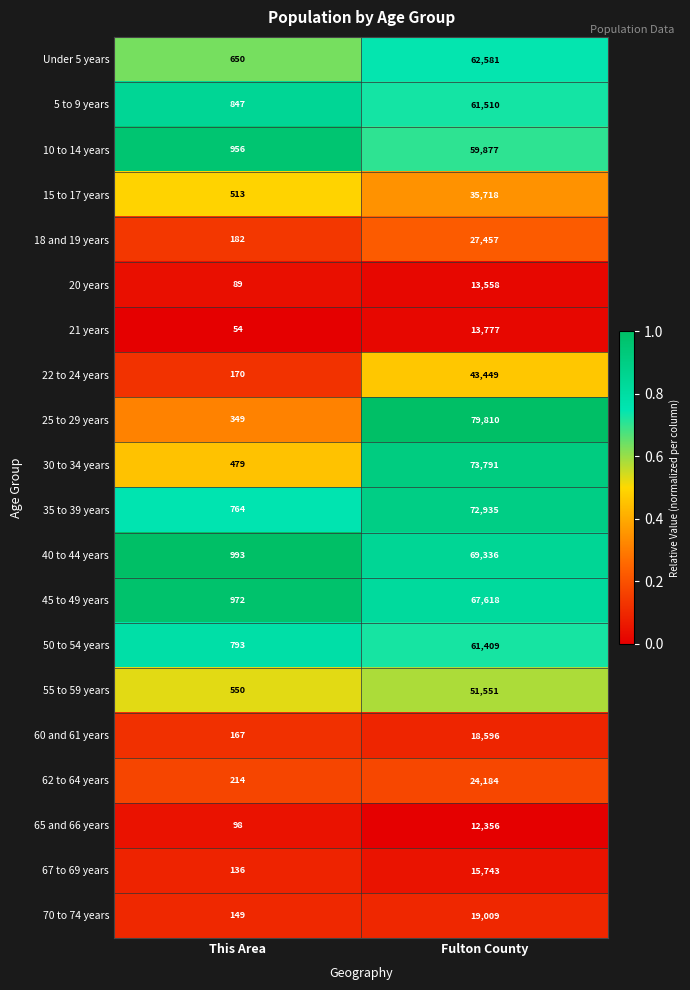

The 62 to 64 years series shows 6783 at Fulton County. True or false?

False